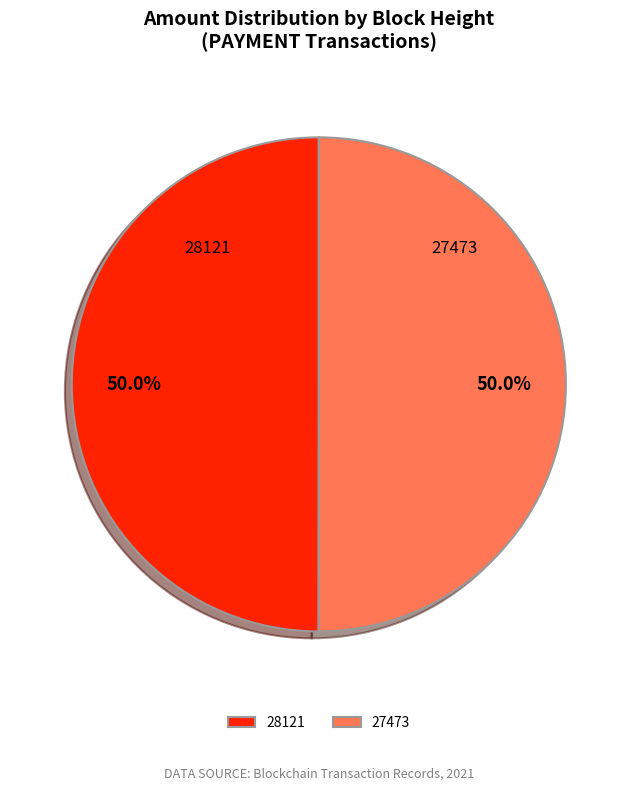

How much of the chart is everything except 28121?

50.0%